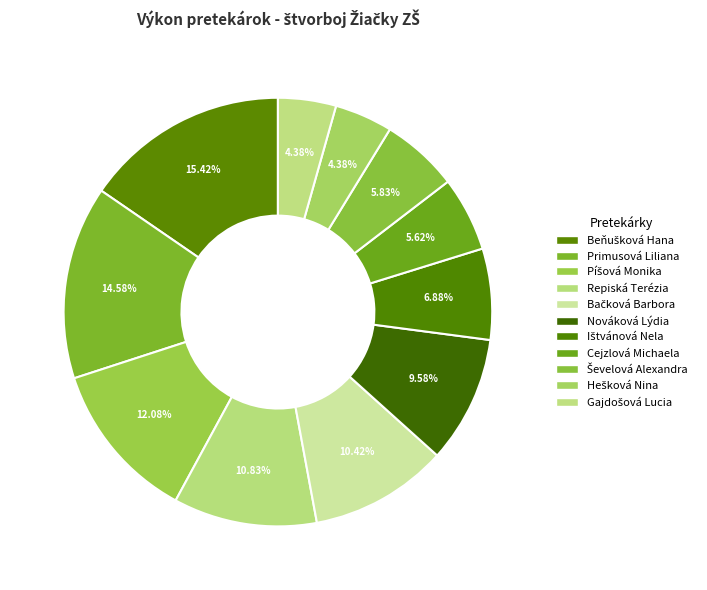

How many segments does this pie chart have?

11